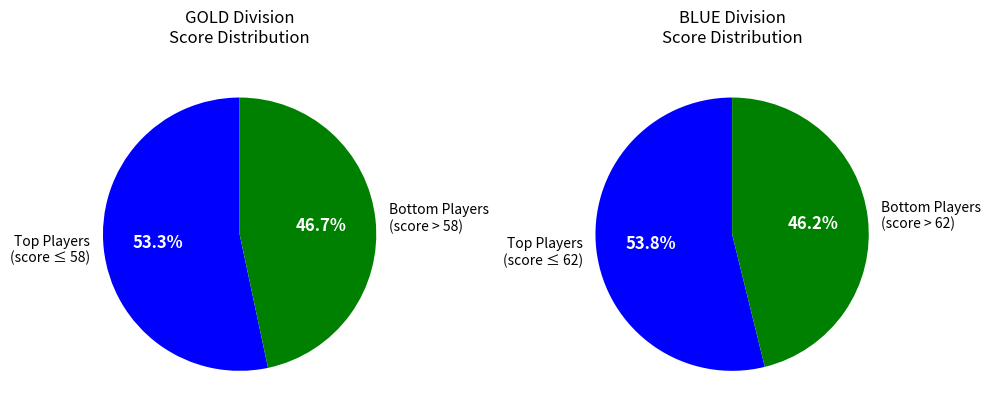

Count the number of slices in the pie.

2